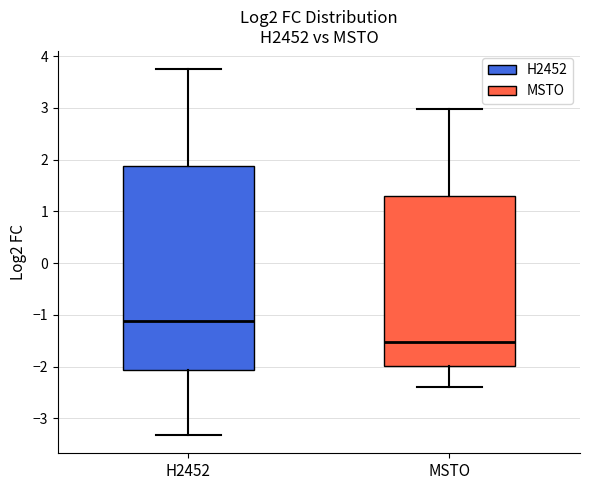

Where does the upper whisker of the box for H2452 end on the y-axis? The values are not printed on the chart, so give them approximately, as read against the axis.

3.7